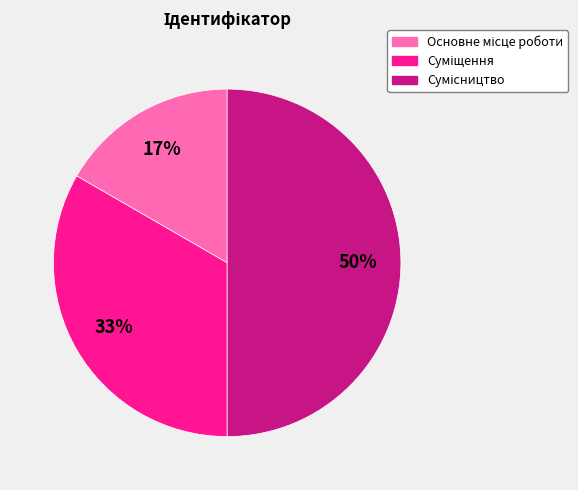

To the nearest percent, what is the average slice percentage?

33%